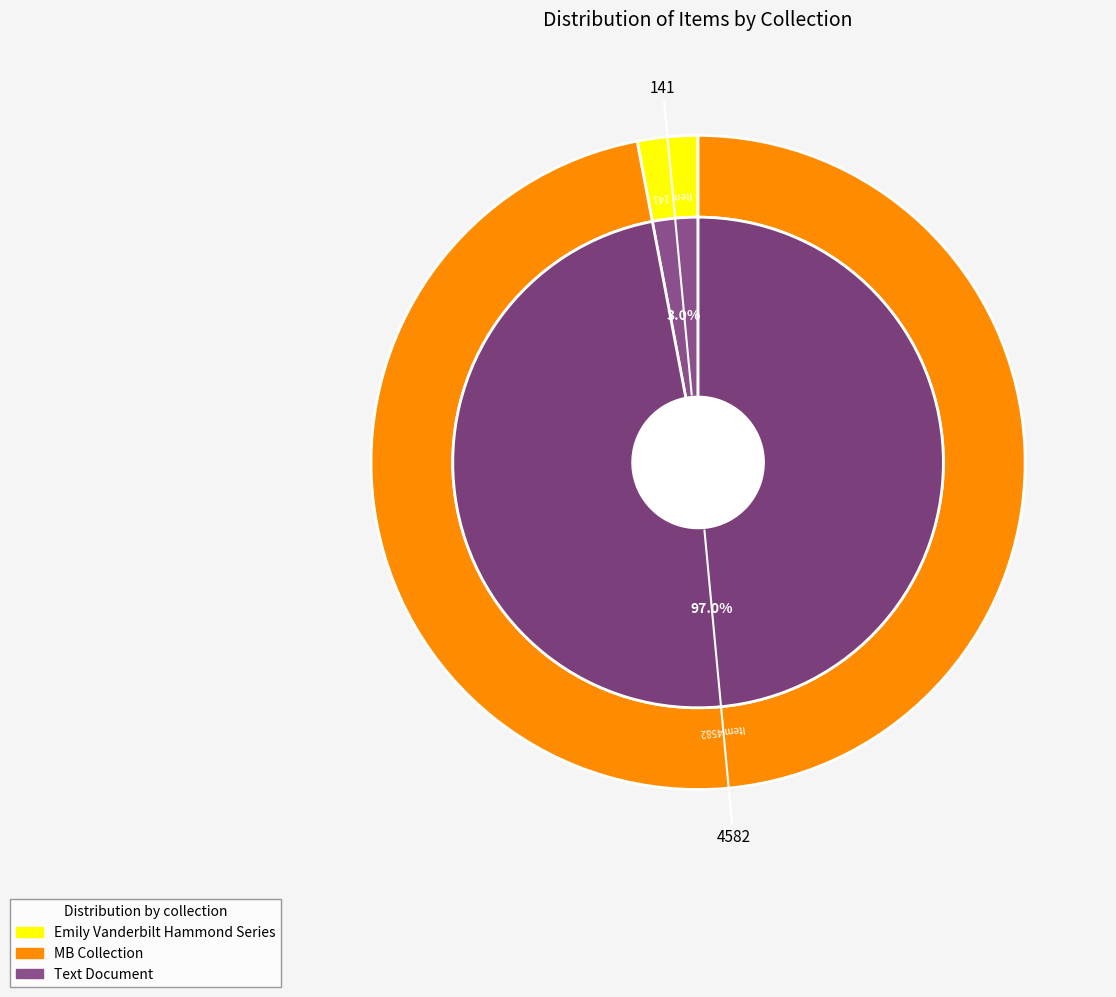

Do Item 141 and Item 4582 together represent more than half of the pie?

Yes